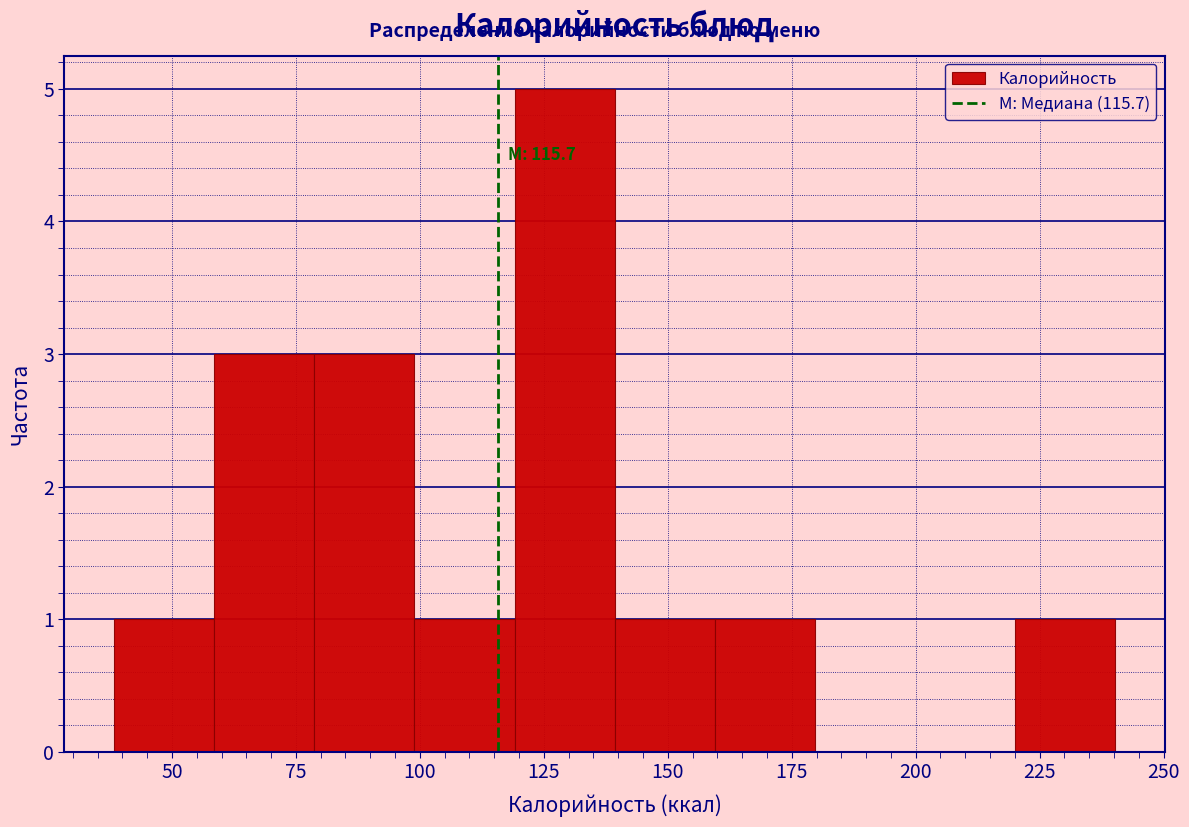

Which range on the x-axis has the tallest bar?

120 to 140